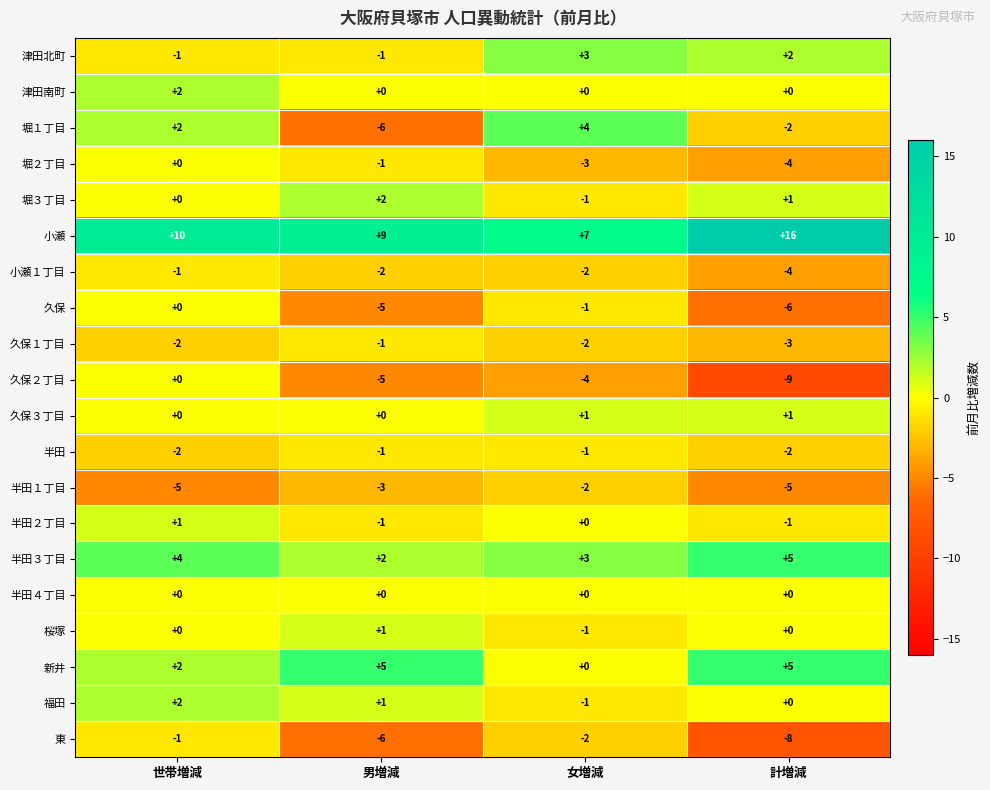

Which category has the highest value across all series?

計増減